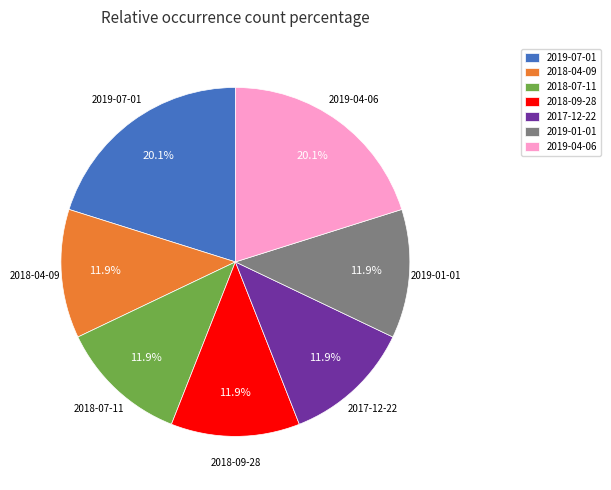

Is 2018-09-28 the majority of the pie?

No